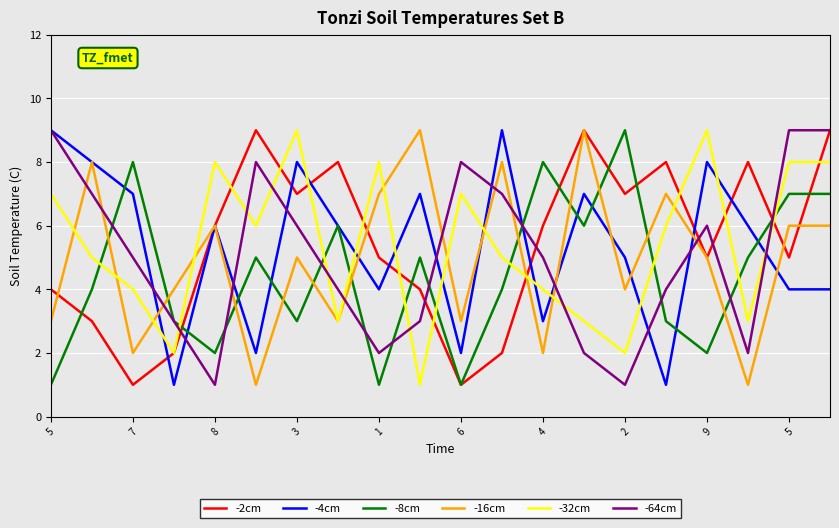

Which series ends up on top after the final intersection of -16cm and -8cm?

-8cm